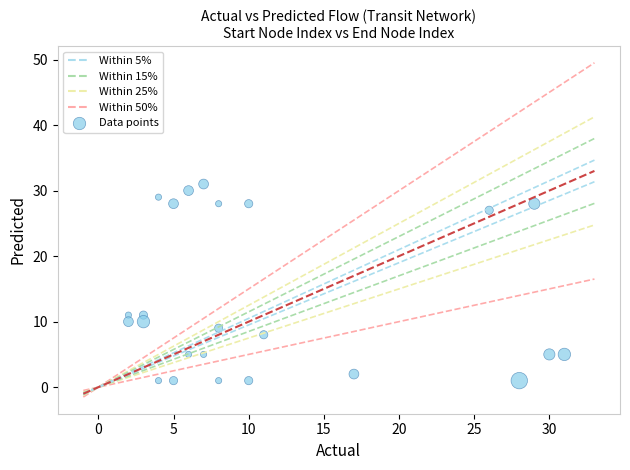

What is the range of X values (max minus min)?

29